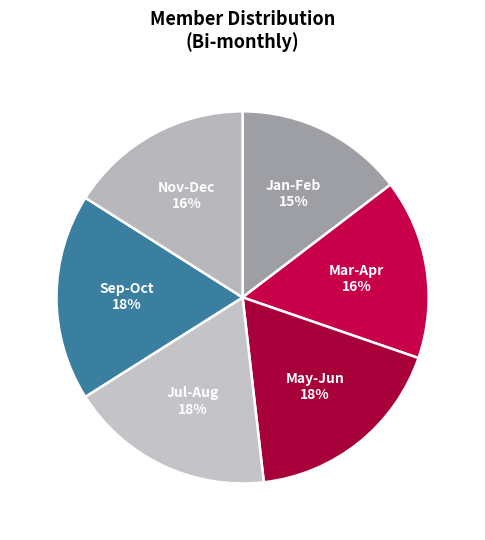

Is there any slice that represents more than half of the pie?

No